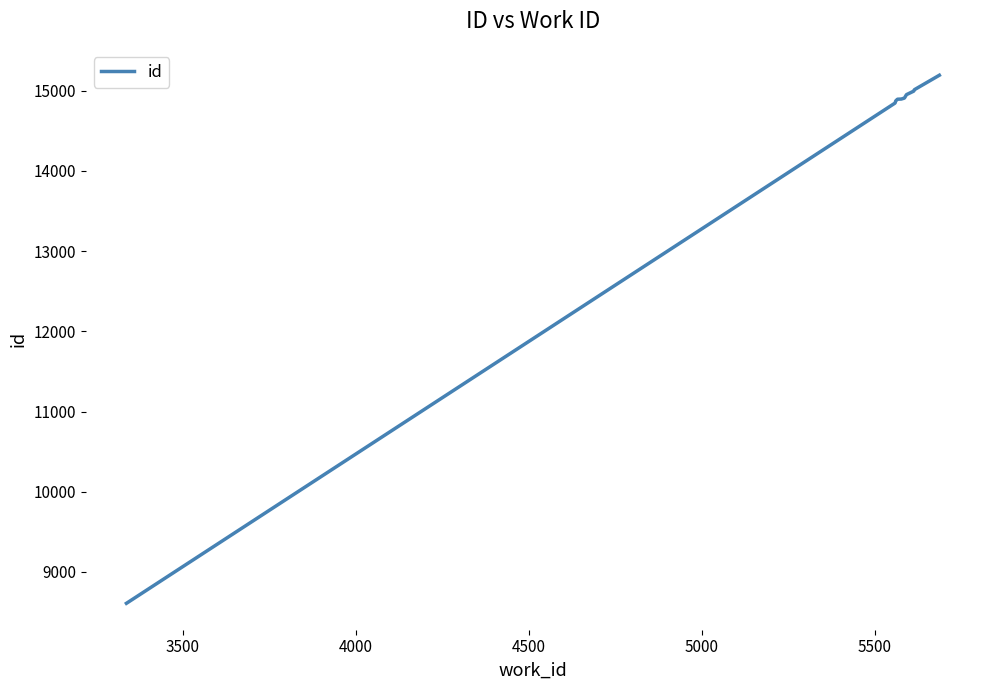

What is the greatest value displayed?

15194